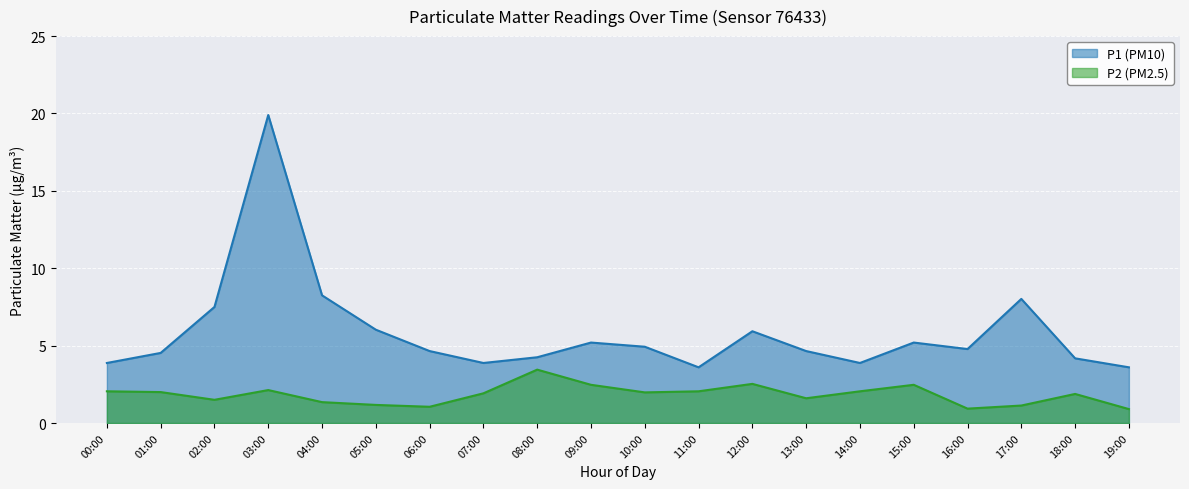

Where is the first local maximum for P1?

03:00